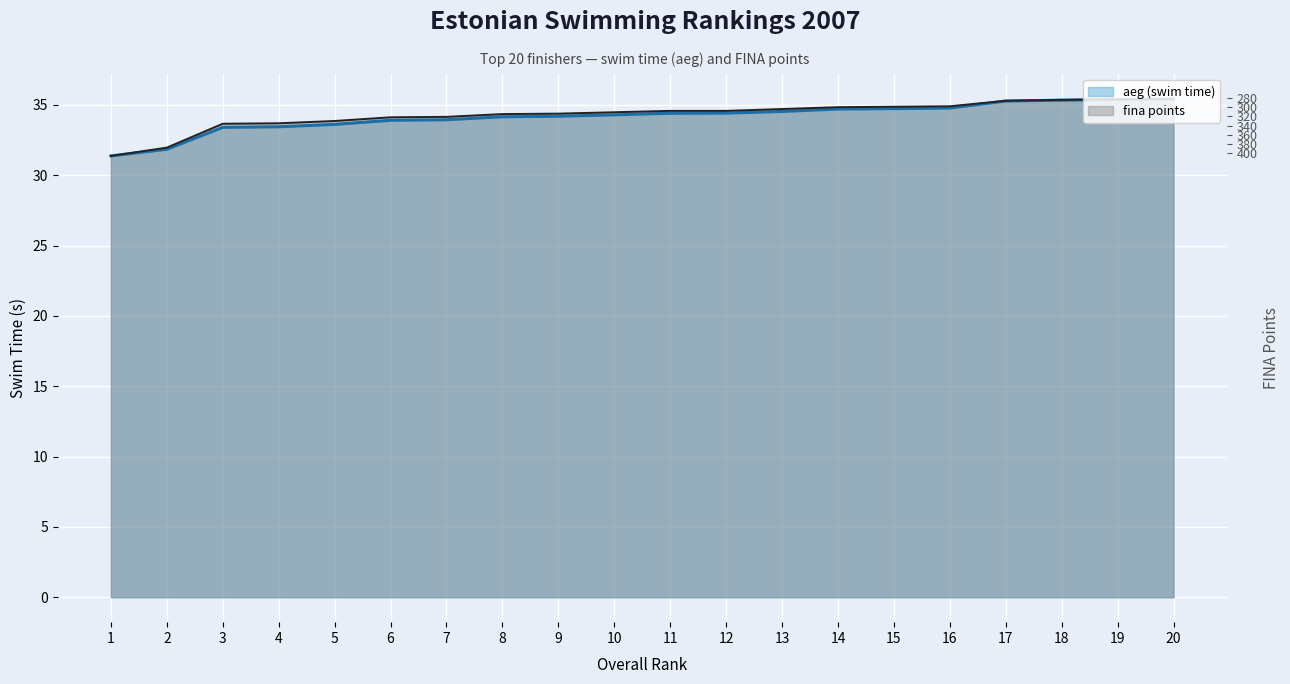

True or false: fina points and aeg (swim time) intersect in this chart.

False